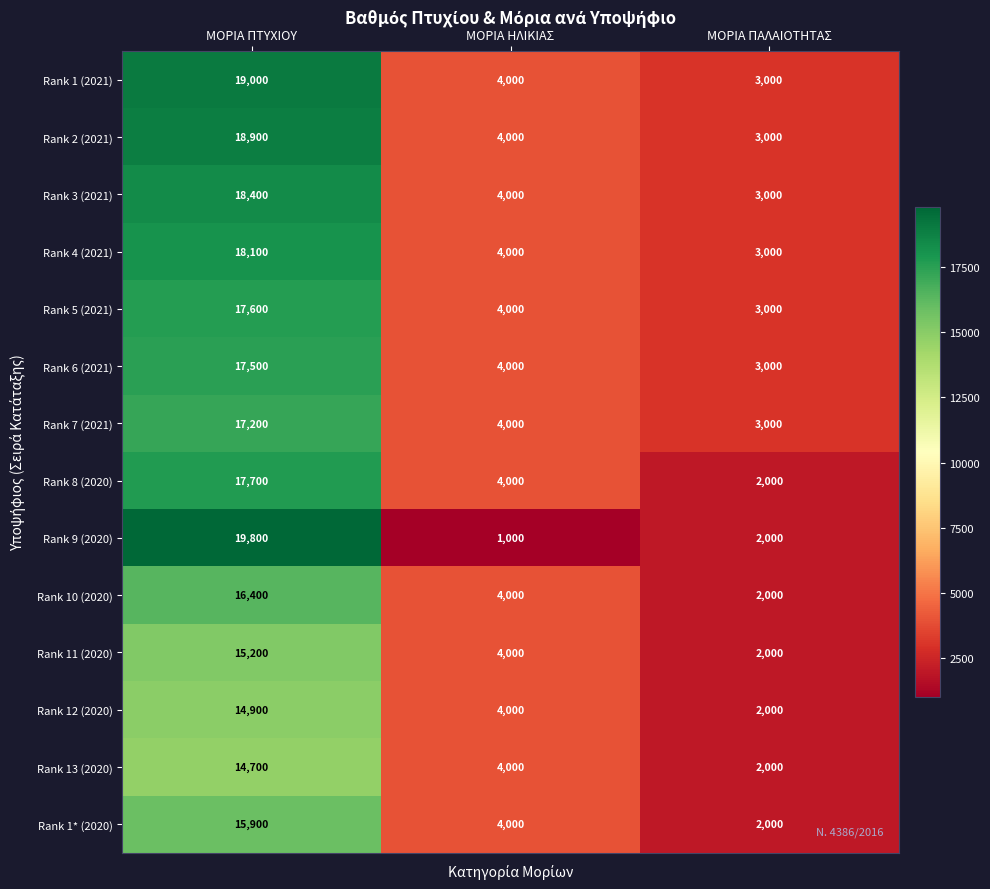

How many data points does each series have?

3